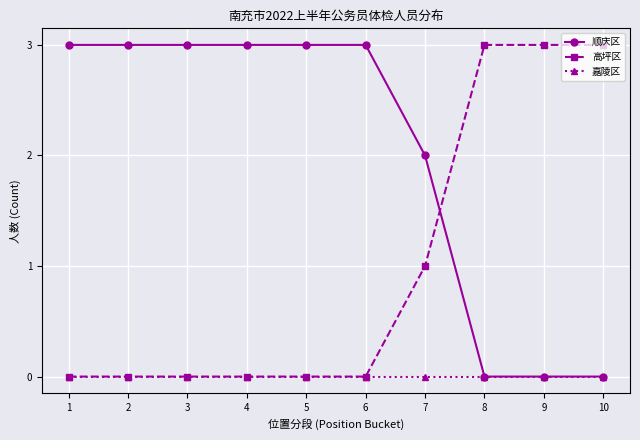

Reading left to right, extract all data points from this chart.

顺庆区: 3	3	3	3	3	3	2	0	0	0
高坪区: 0	0	0	0	0	0	1	3	3	3
嘉陵区: 0	0	0	0	0	0	0	0	0	0